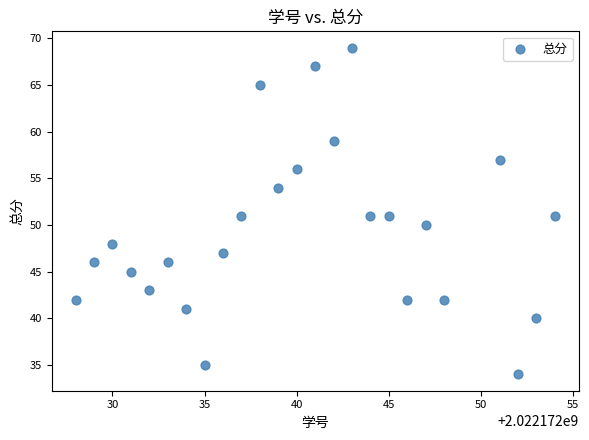

What is the range of Y values (max minus min)?

35